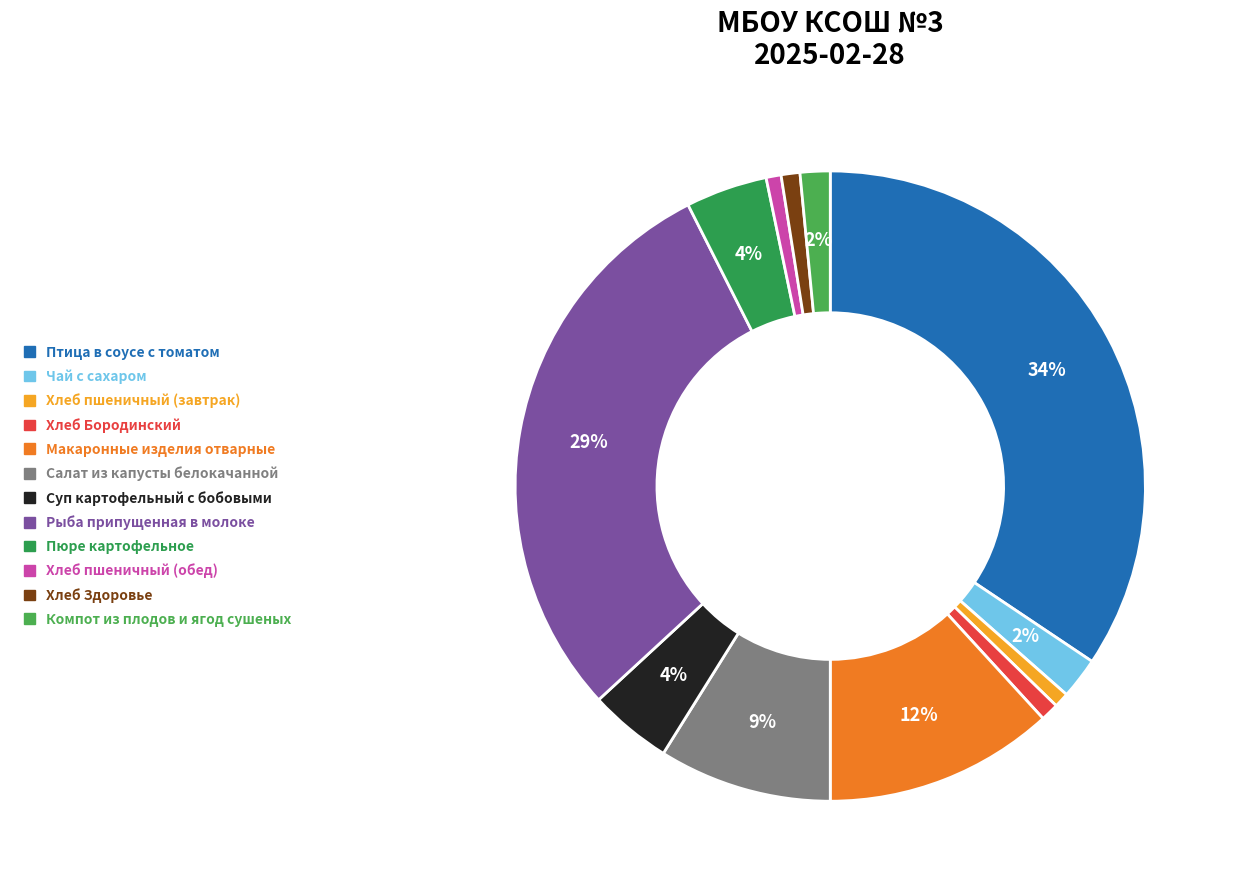

To the nearest percent, what is the difference between the Птица в соусе с томатом and Хлеб Здоровье slice percentages?

33%